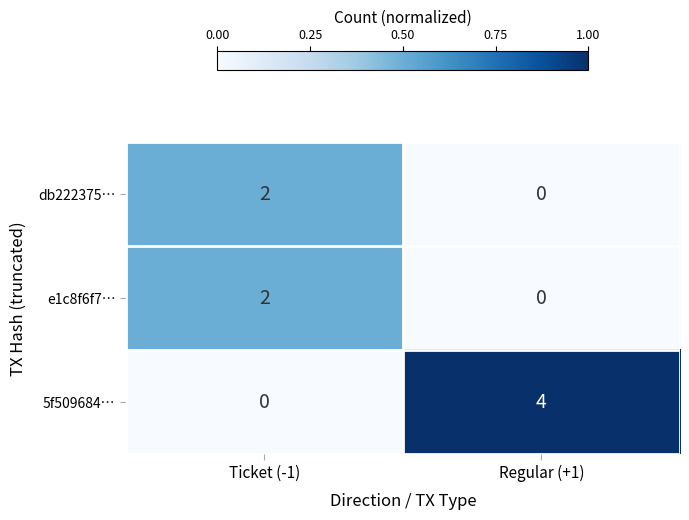

What is the difference between the maximum and minimum values in the 5f509684… series?

4